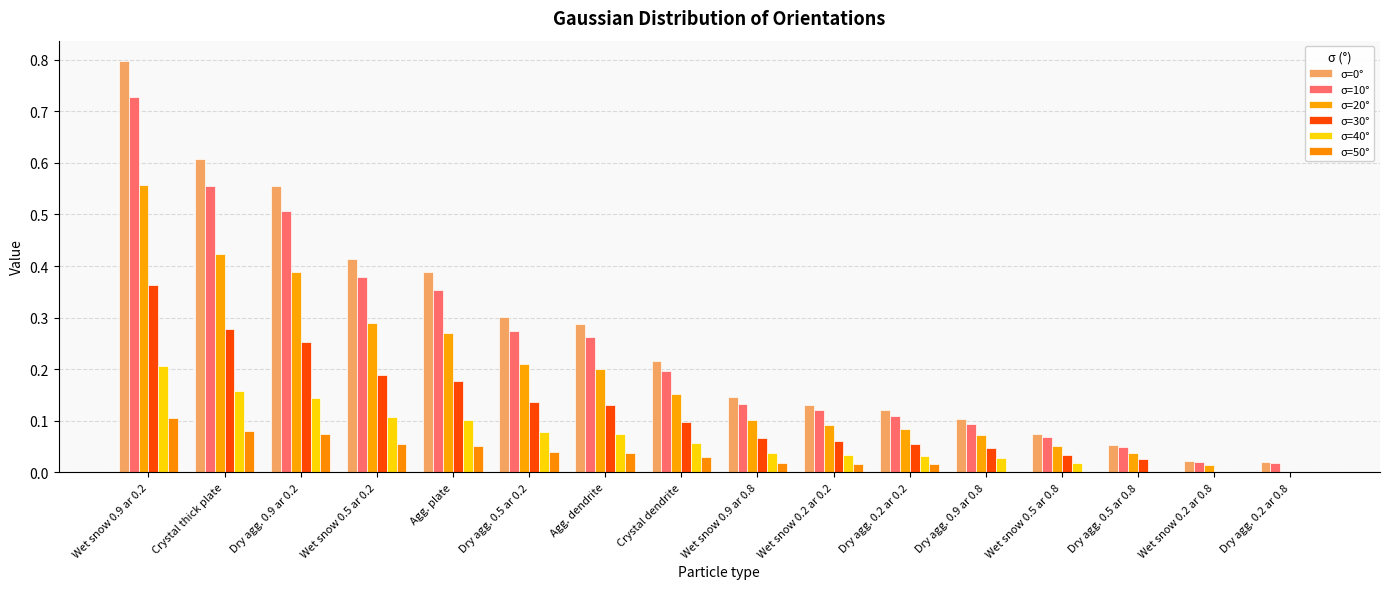

Between Crystal dendrite and Wet snow 0.2 ar 0.8, which is larger?

Crystal dendrite